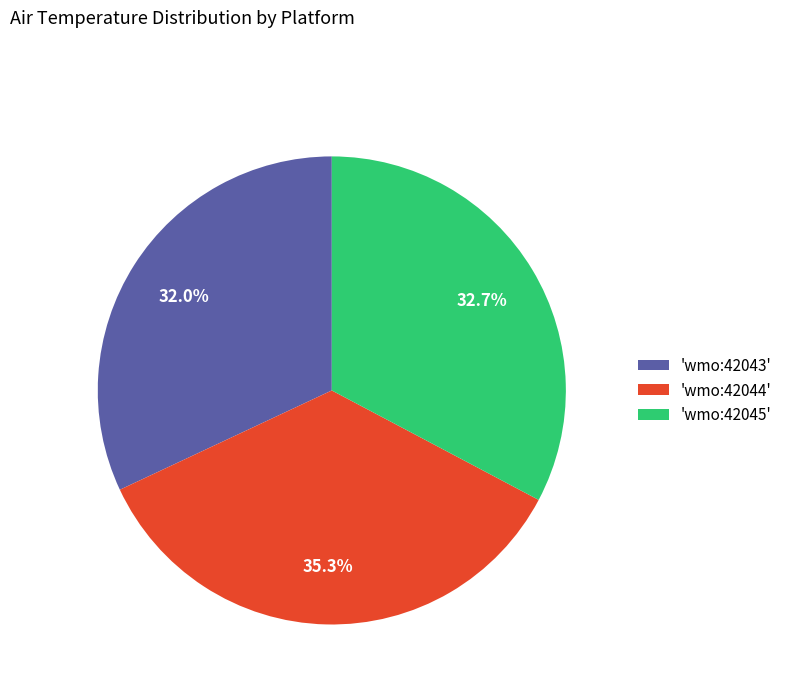

Which slice is the largest?

'wmo:42044'